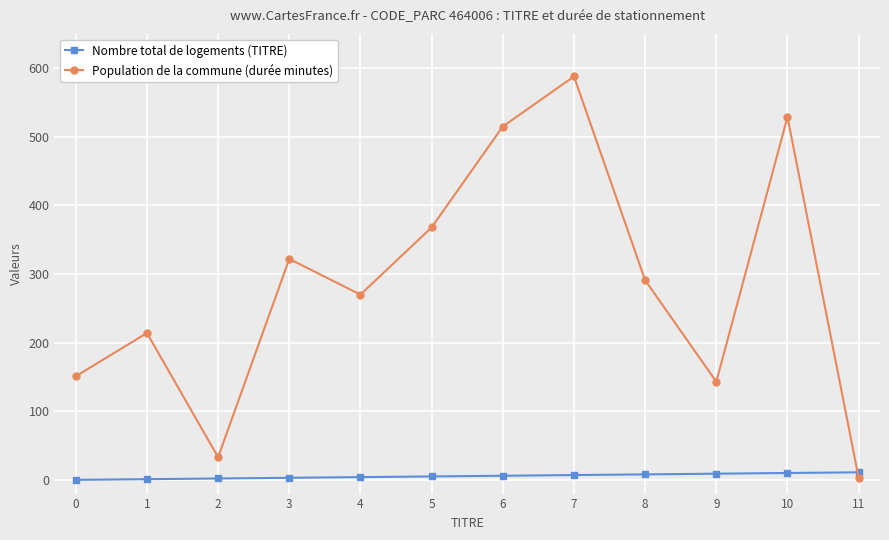

At how many categories does at least one series exceed 44?

10